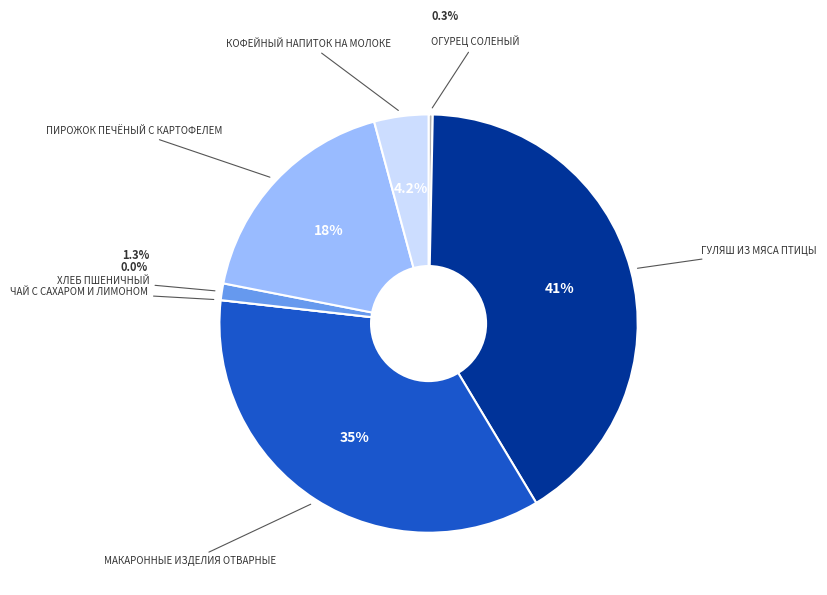

Does any single category account for the majority?

No